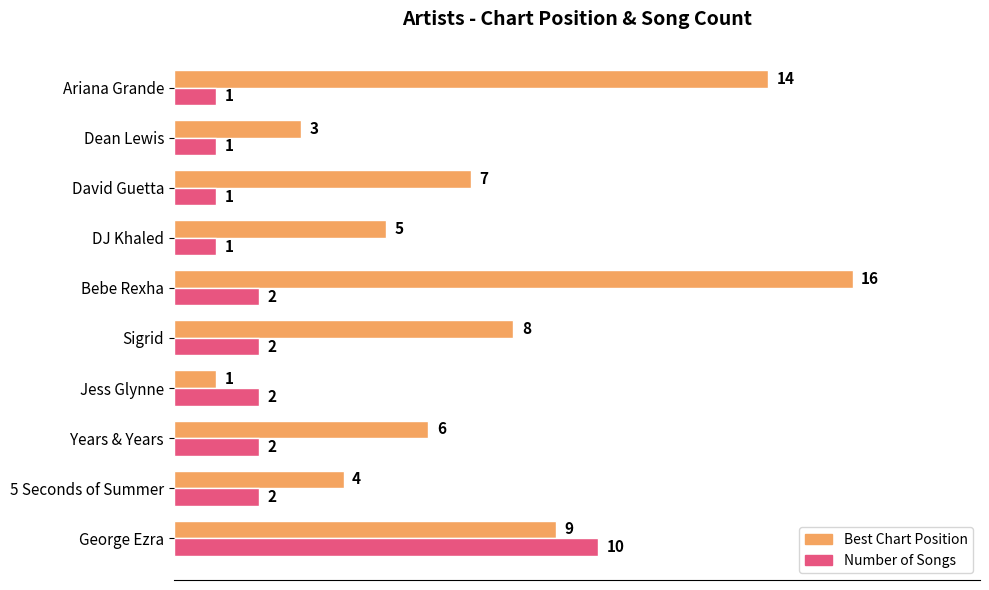

Rank the series by their maximum value, from lowest to highest.

Number of Songs, Best Chart Position